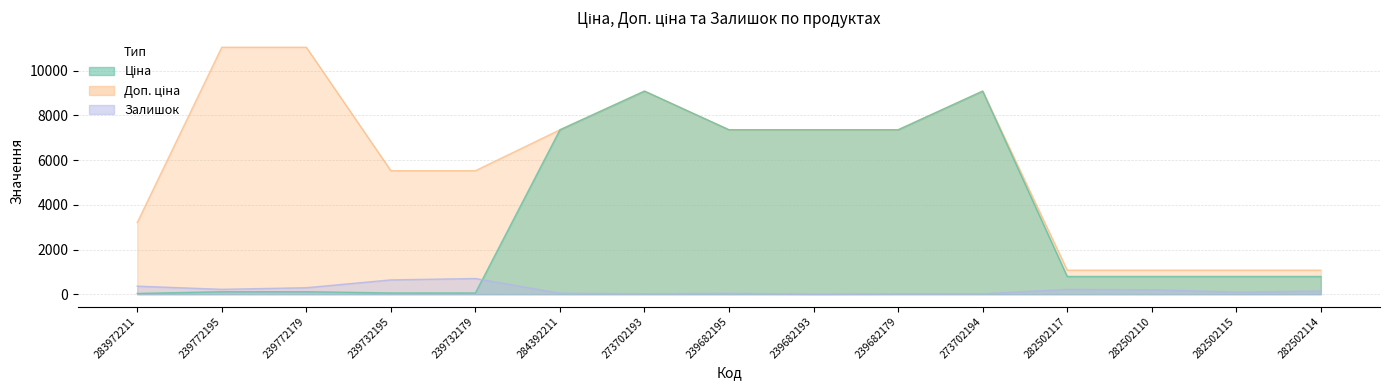

What are all the series names shown in the legend?

Ціна, Доп. ціна, Залишок